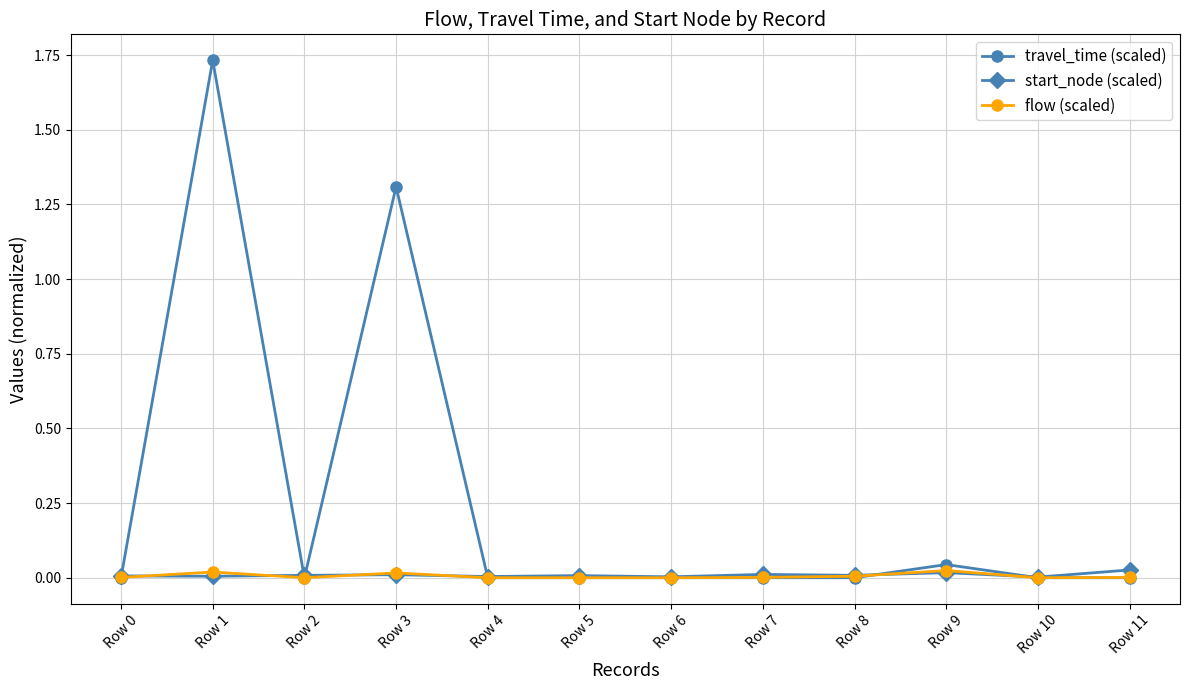

What is the difference between the highest and lowest values at Row 3?

1.3